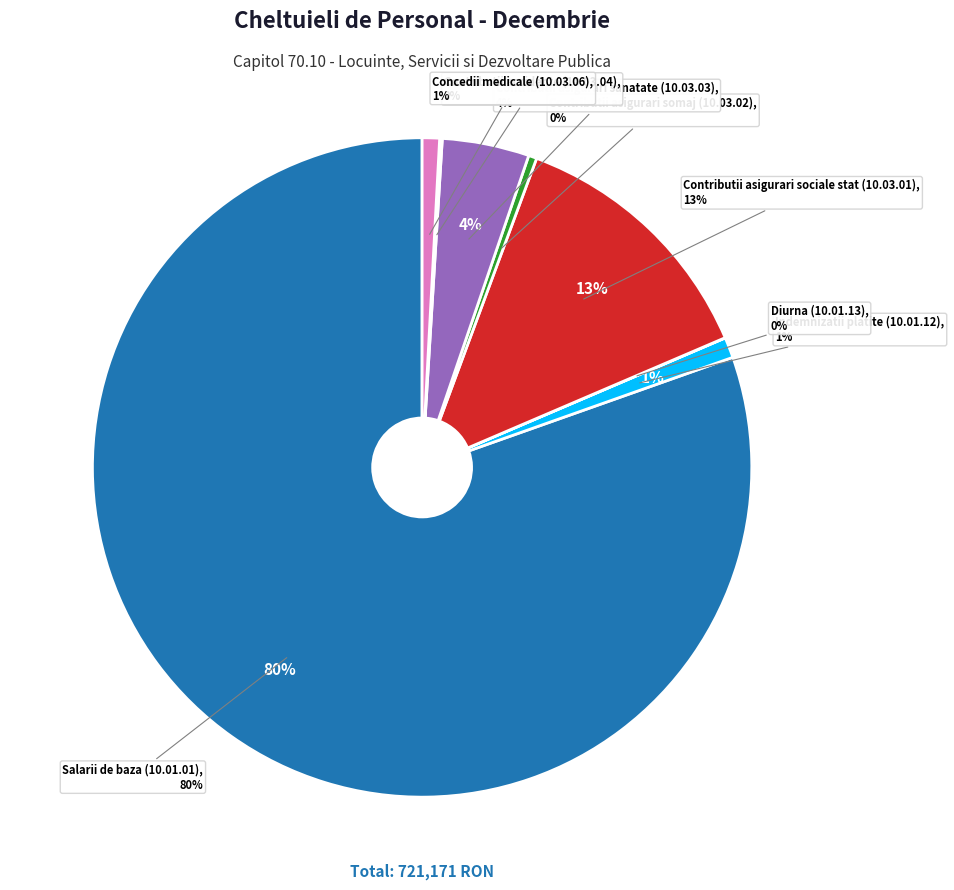

Is it true that Salarii de baza (10.01.01) is 80% of the pie?

True